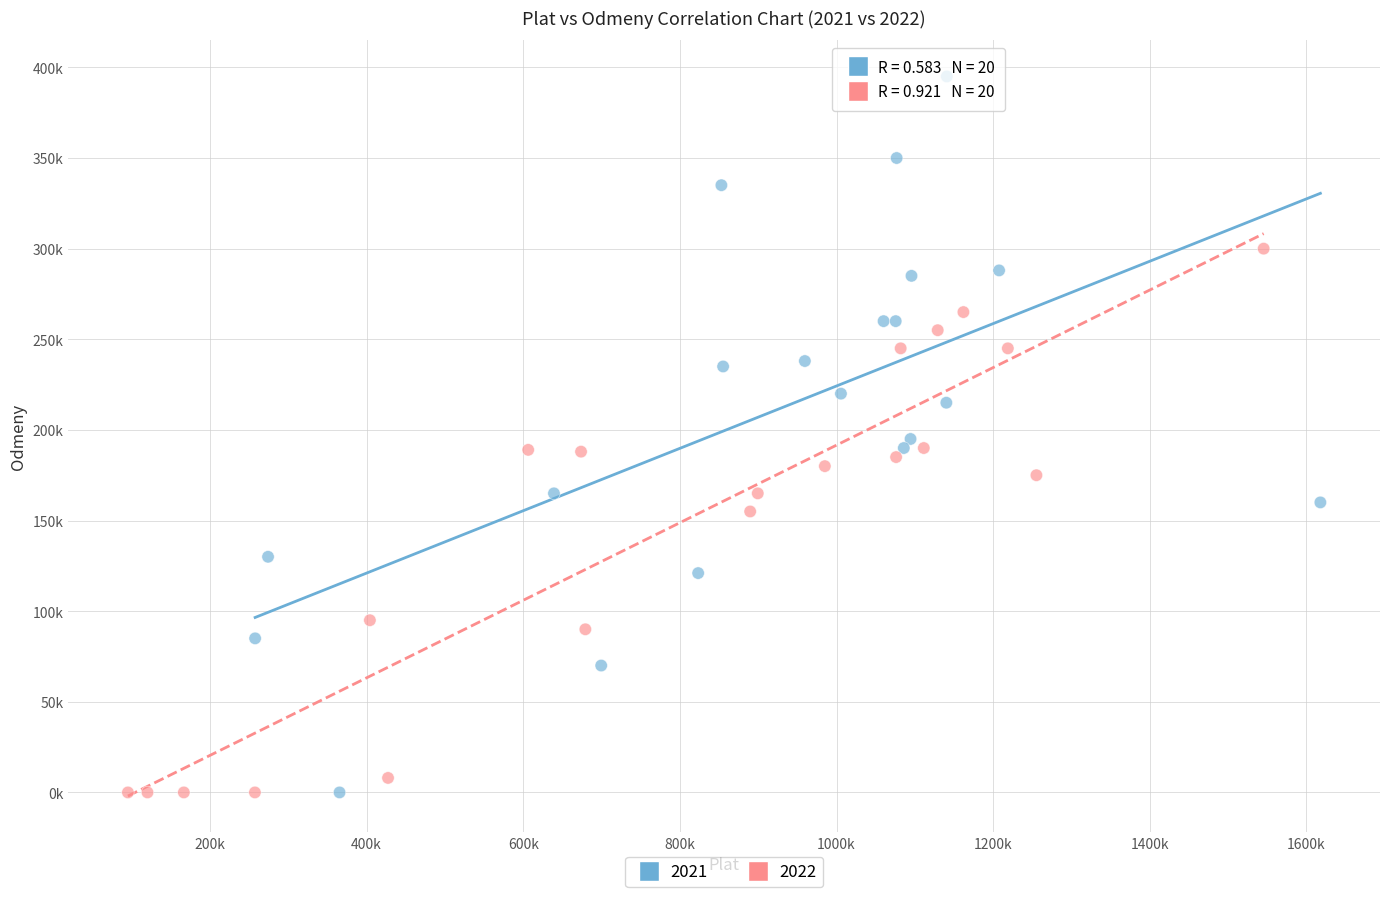

What are all the series names shown in the legend?

2021, 2022